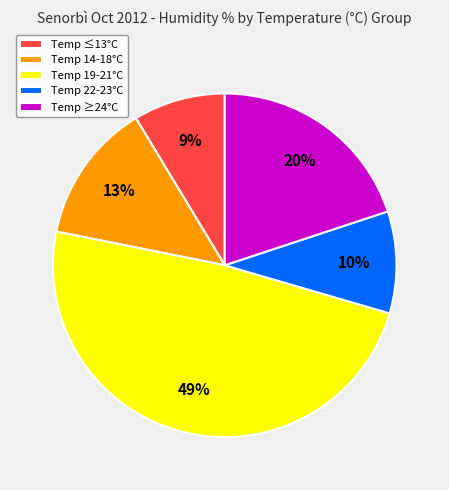

How many segments does this pie chart have?

5